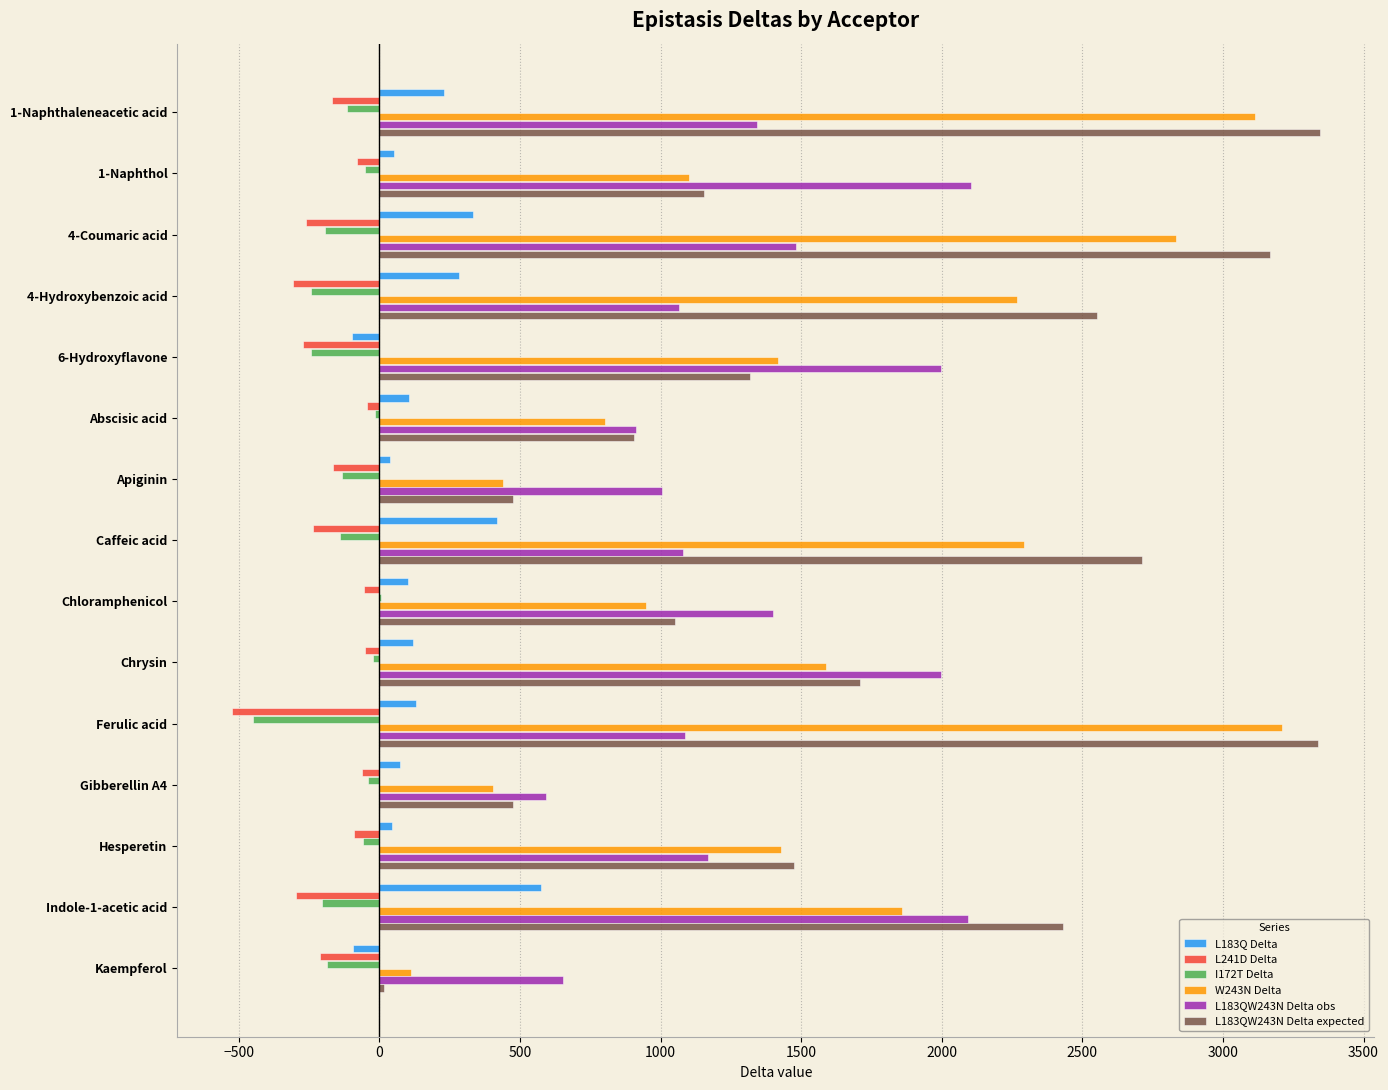

Count the number of data series in this chart.

6